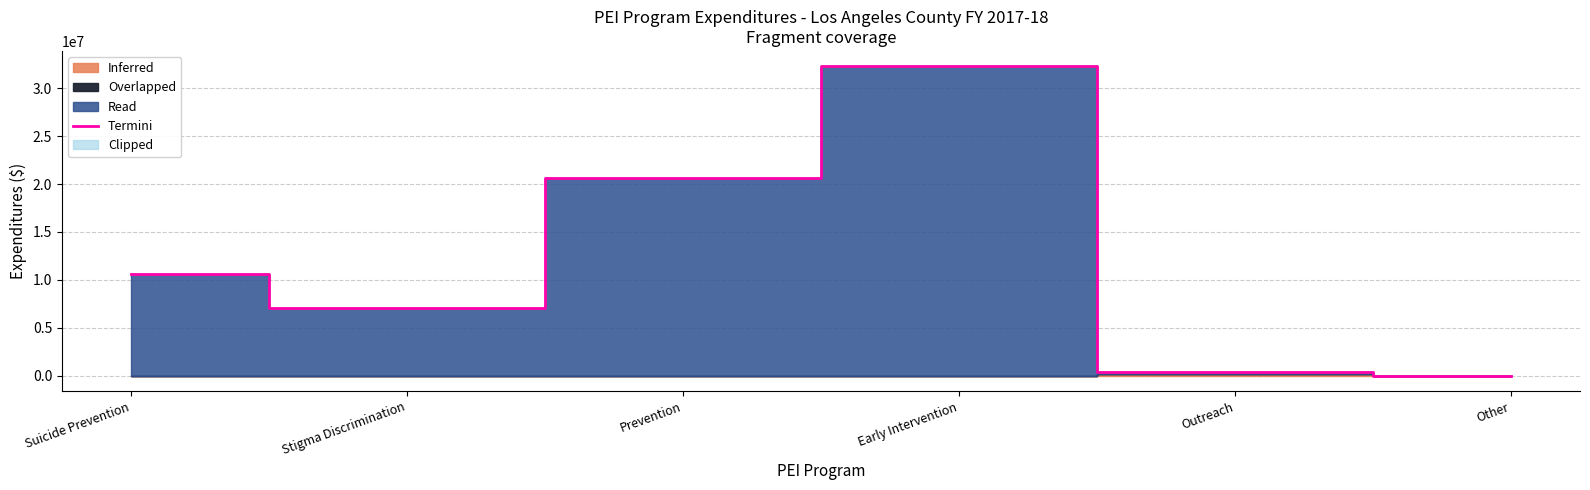

Which label corresponds to the largest value in the chart?

Early Intervention